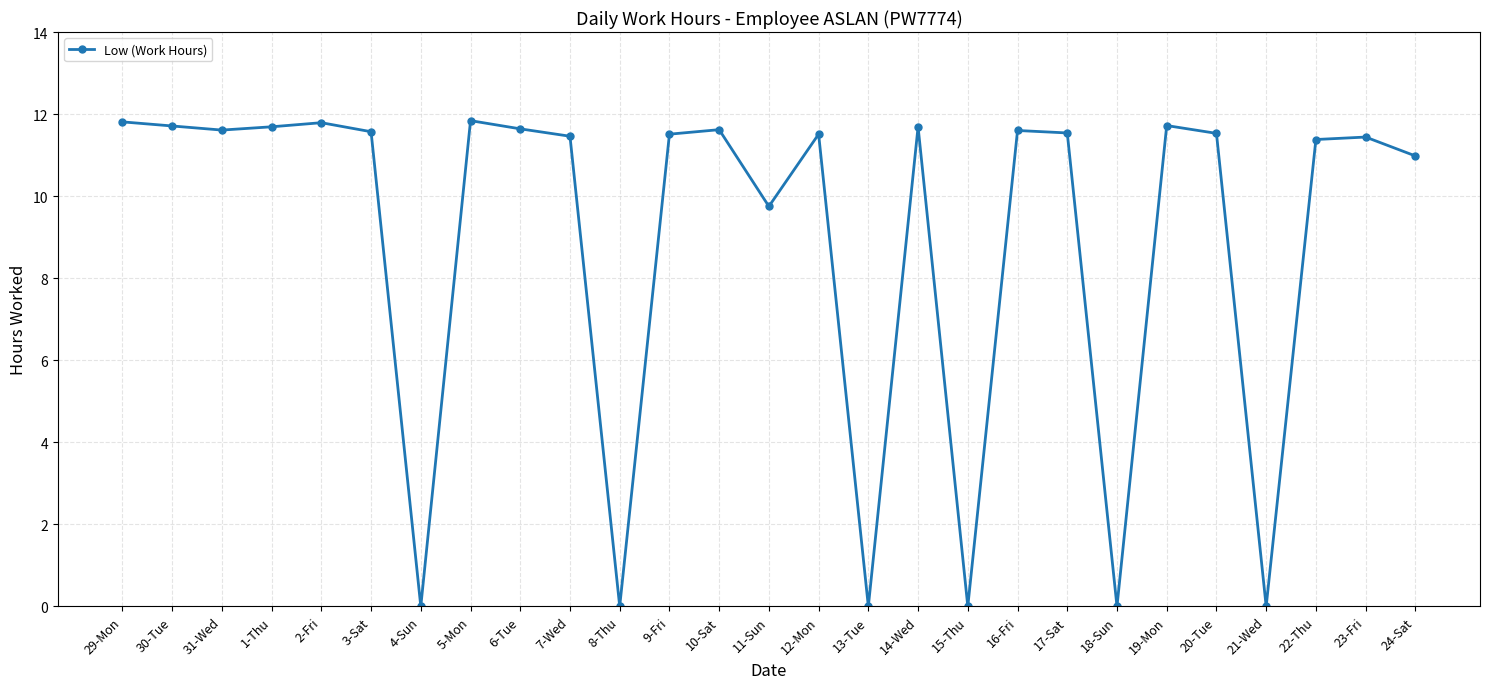

True or false: there are more than 2 points higher than both neighbors.

True